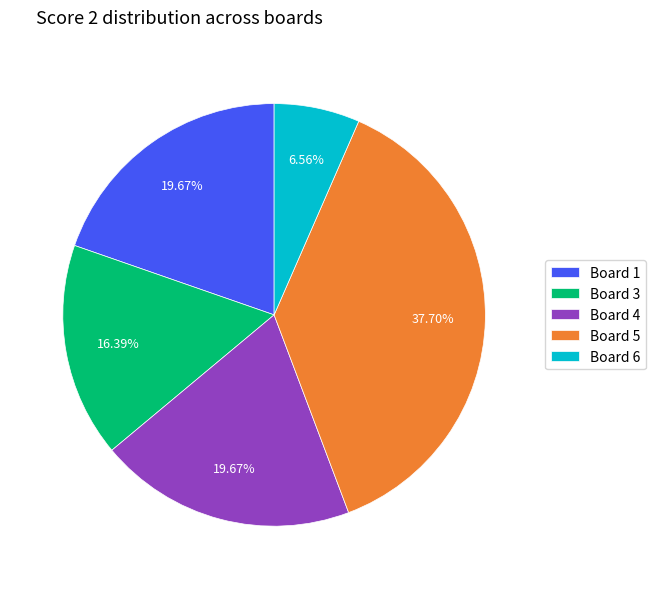

What portion of the pie excludes Board 4?

80.3%